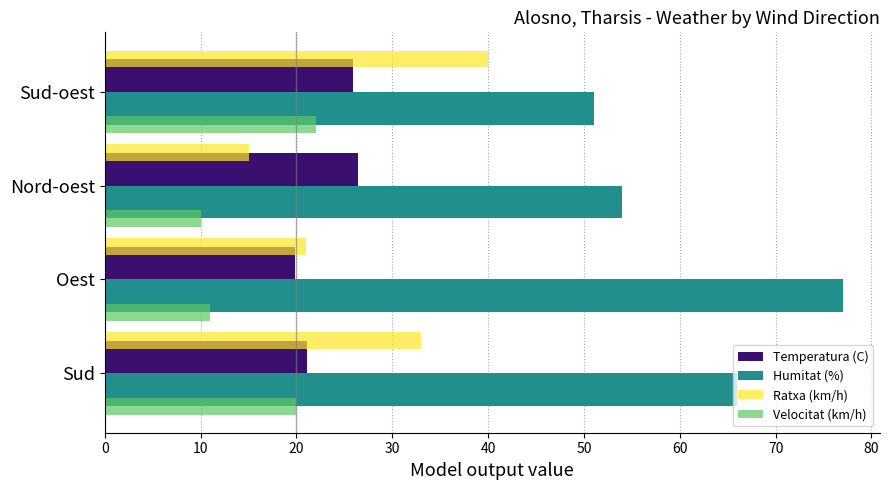

At which label is Humitat (%) closest to 64?

Sud